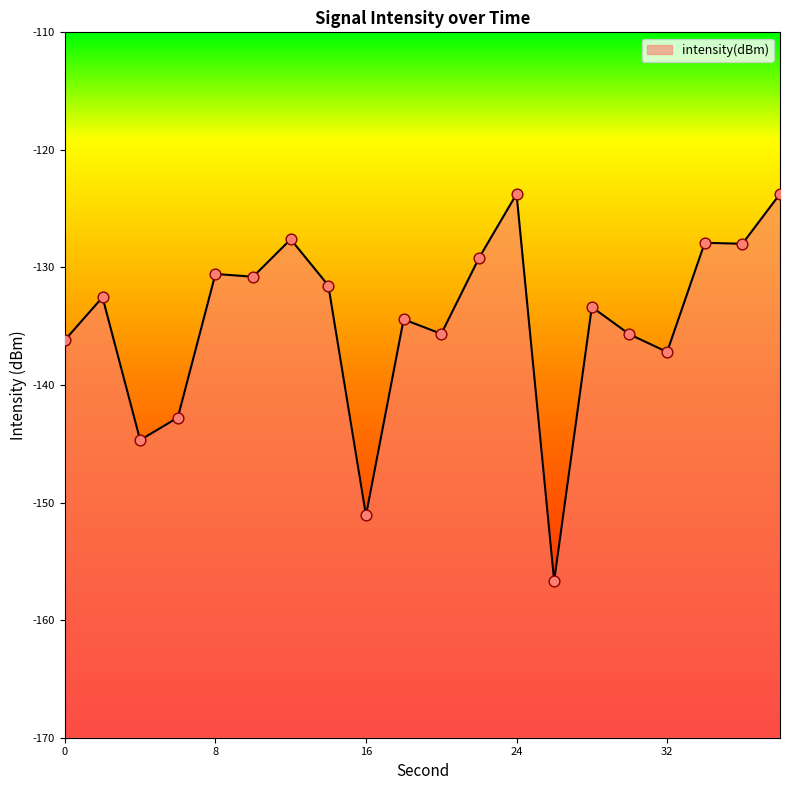

Which has a higher value, 28 or 24?

24